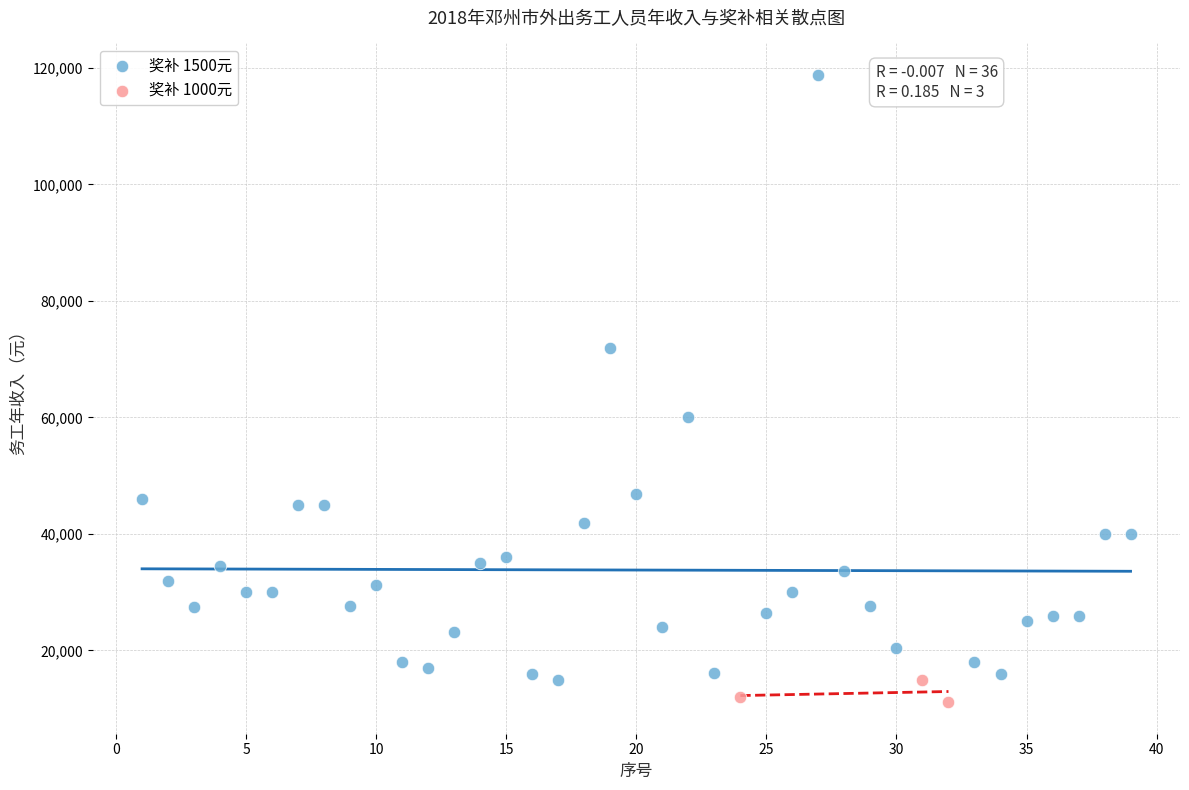

Which series reaches the minimum Y coordinate?

奖补 1000元